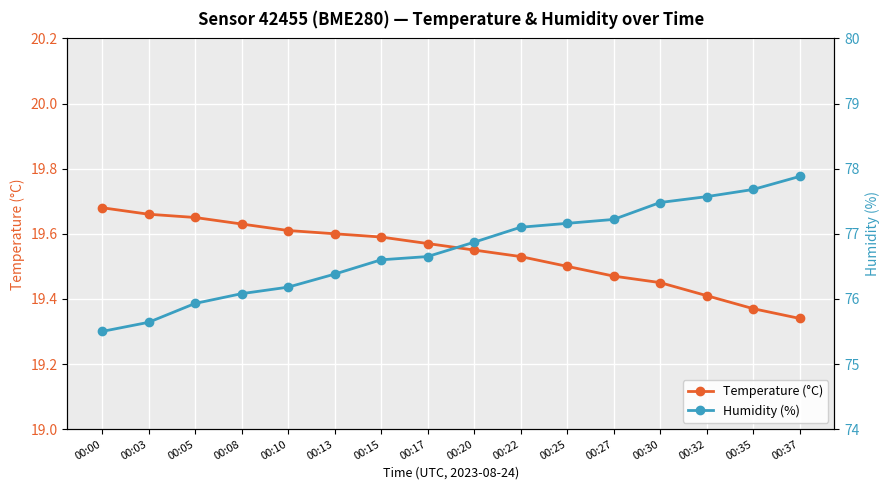

True or false: Temperature (°C) has more than 2 interior local peaks.

False